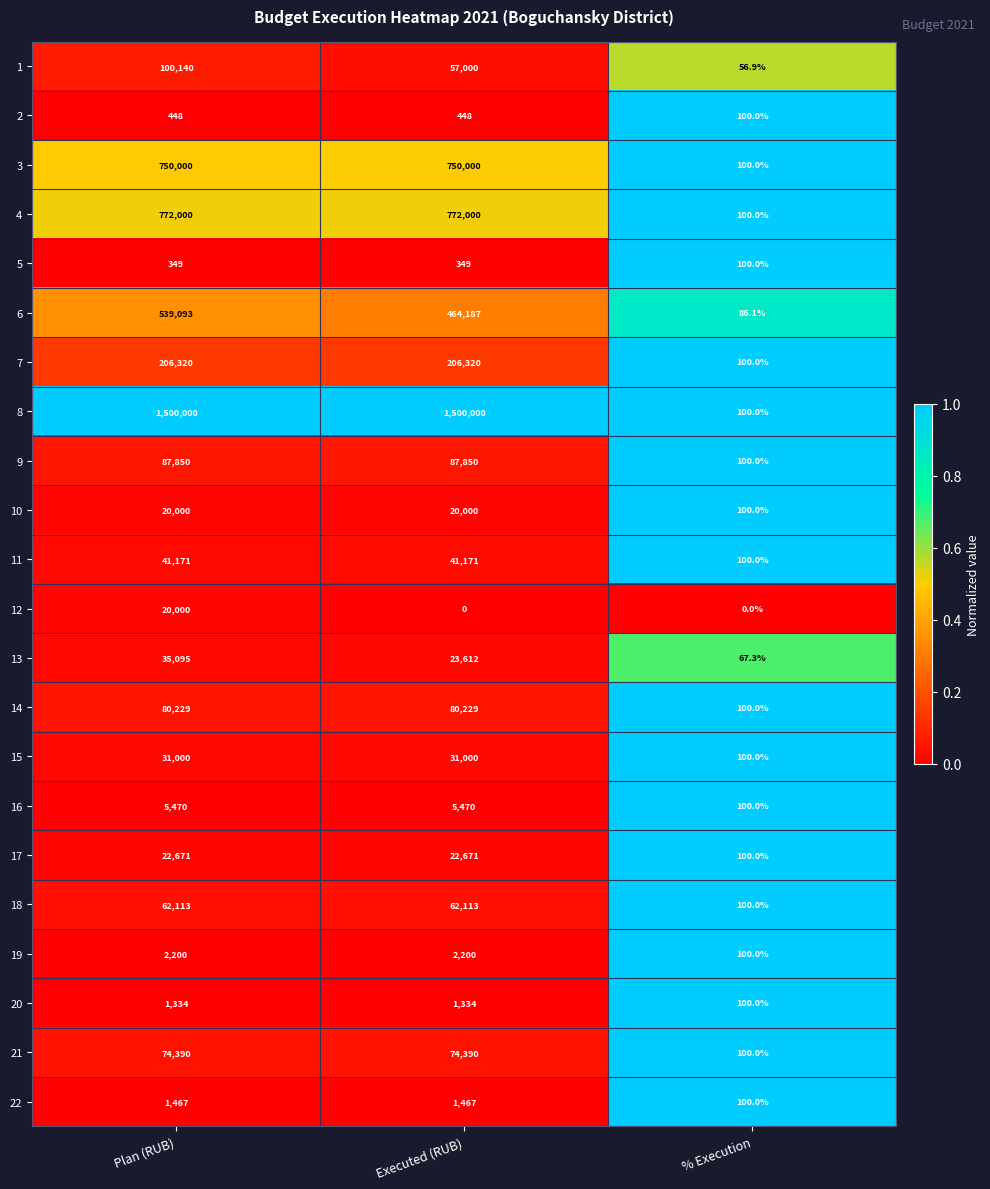

What is the difference between the highest and lowest values at Executed (RUB)?

1500000.0